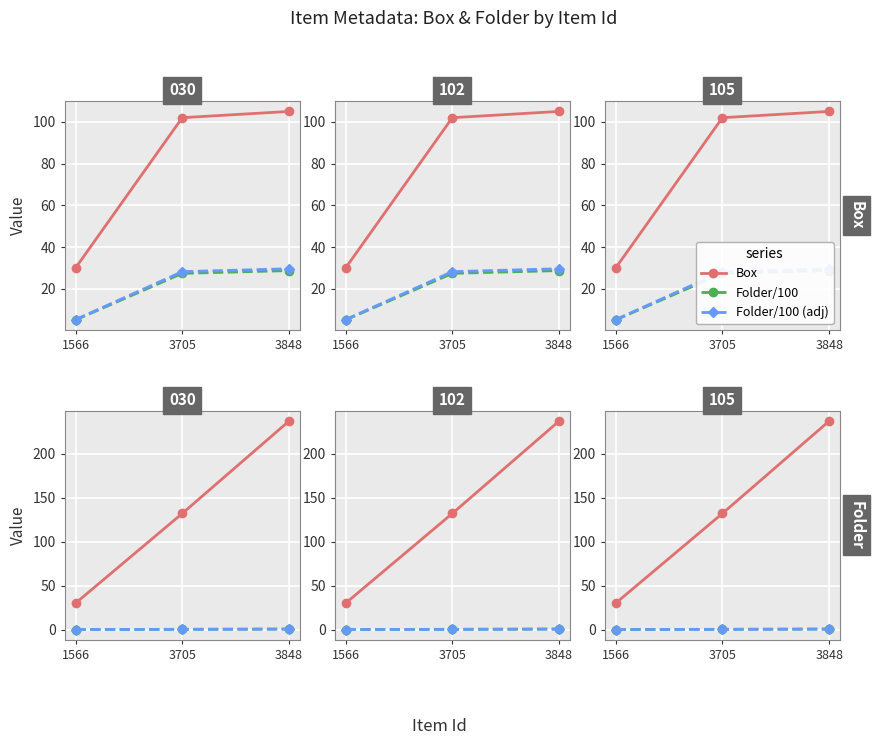

What is the total value across all series at 3705?

290.4